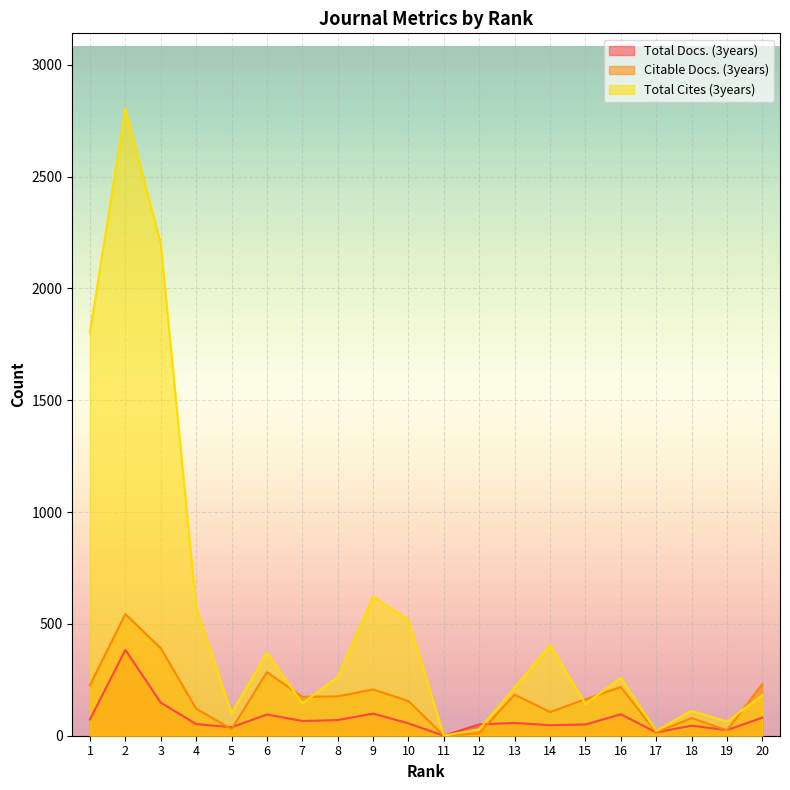

What are all the series names shown in the legend?

Total Docs. (3years), Citable Docs. (3years), Total Cites (3years)